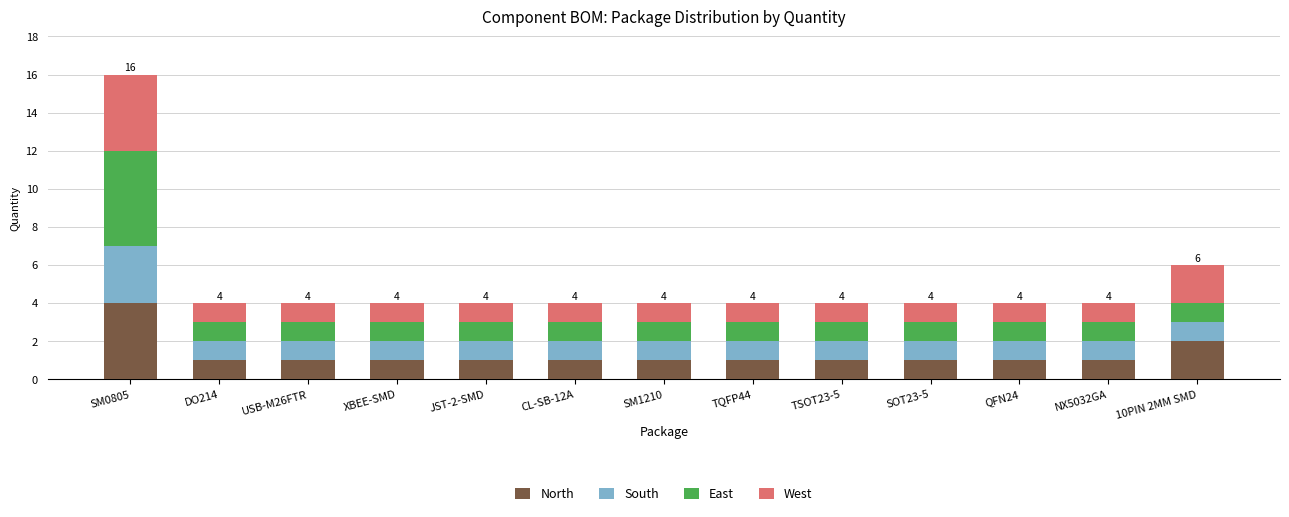

At which label does North reach its peak?

SM0805